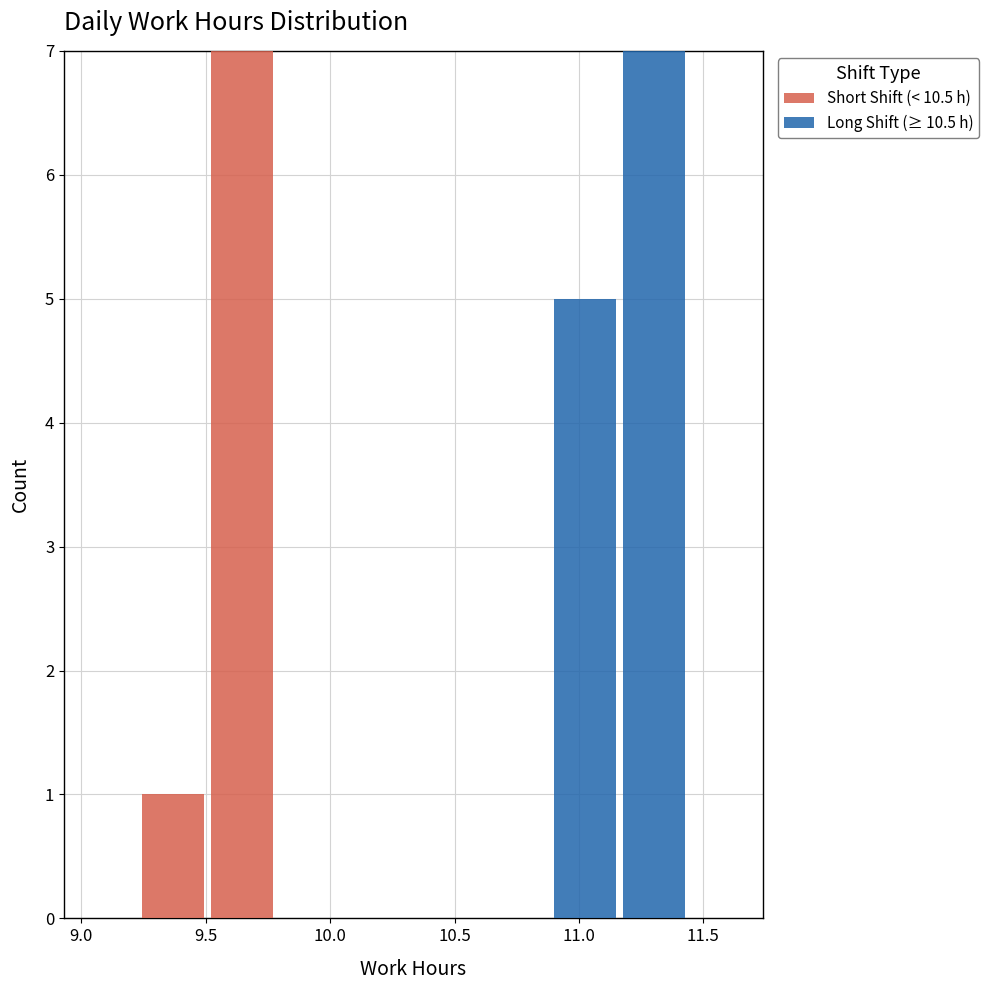

Reading left to right, list every stacked bar in this chart as the range it spans on the x-axis followed by its total height. Neither the bar edges nor the heights are printed on the chart, so give them approximately, as read against the axes.

9.25 to 9.50: 1
9.50 to 9.80: 7
9.80 to 10.05: 0
10.05 to 10.35: 0
10.35 to 10.60: 0
10.60 to 10.90: 0
10.90 to 11.15: 5
11.15 to 11.45: 7